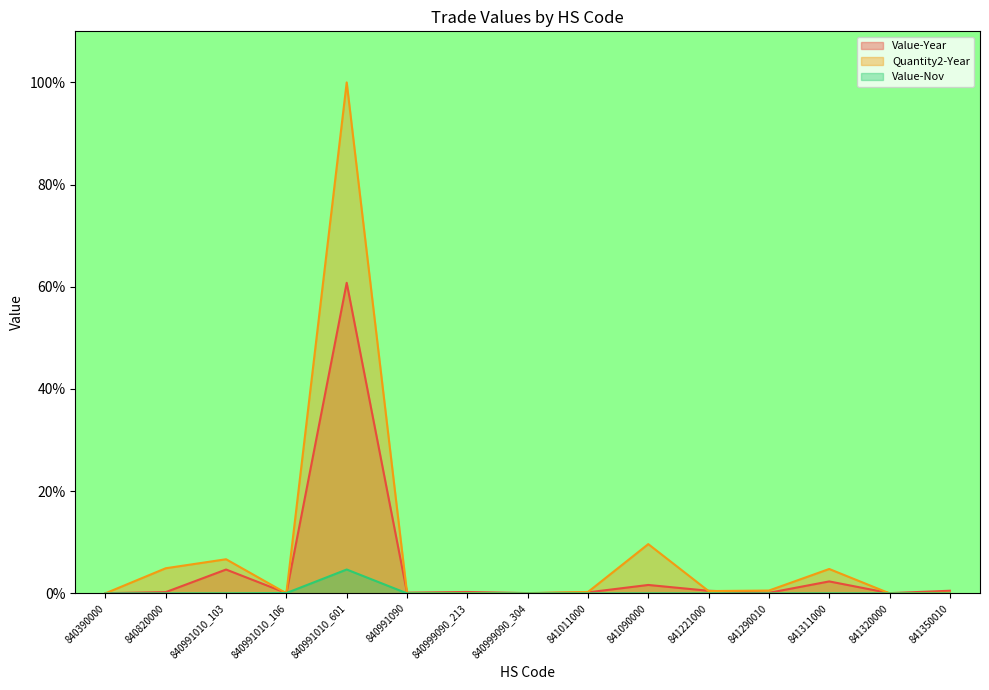

Reading right to left, transcribe all the data shown in this chart.

Value-Year: 841350010=0.5	841320000=0.0	841311000=2.3	841290010=0.1	841221000=0.5	841090000=1.6	841011000=0.2	840999090_304=0.1	840999090_213=0.3	840991090=0.1	840991010_601=60.8	840991010_106=0.1	840991010_103=4.7	840820000=0.2	840390000=0.0
Quantity2-Year: 841350010=0.1	841320000=0.0	841311000=4.8	841290010=0.5	841221000=0.4	841090000=9.6	841011000=0.3	840999090_304=0.0	840999090_213=0.0	840991090=0.1	840991010_601=100.0	840991010_106=0.0	840991010_103=6.7	840820000=4.9	840390000=0.0
Value-Nov: 841350010=0.0	841320000=0.0	841311000=0.0	841290010=0.0	841221000=0.0	841090000=0.0	841011000=0.0	840999090_304=0.0	840999090_213=0.0	840991090=0.0	840991010_601=4.7	840991010_106=0.1	840991010_103=0.0	840820000=0.0	840390000=0.0